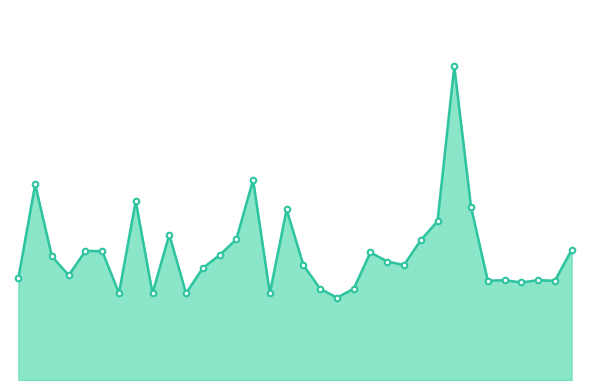

At which label is the value closest to 5019300?

14